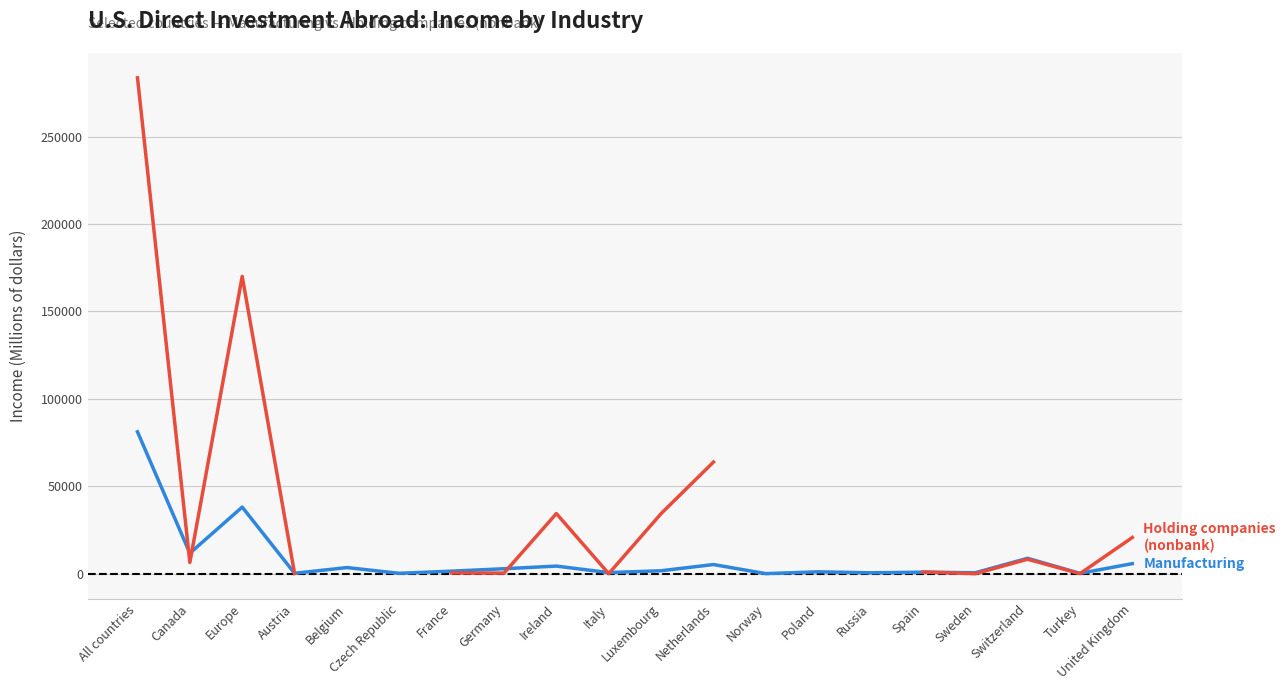

What is the difference between the maximum and minimum values in the Manufacturing series?

81124.0